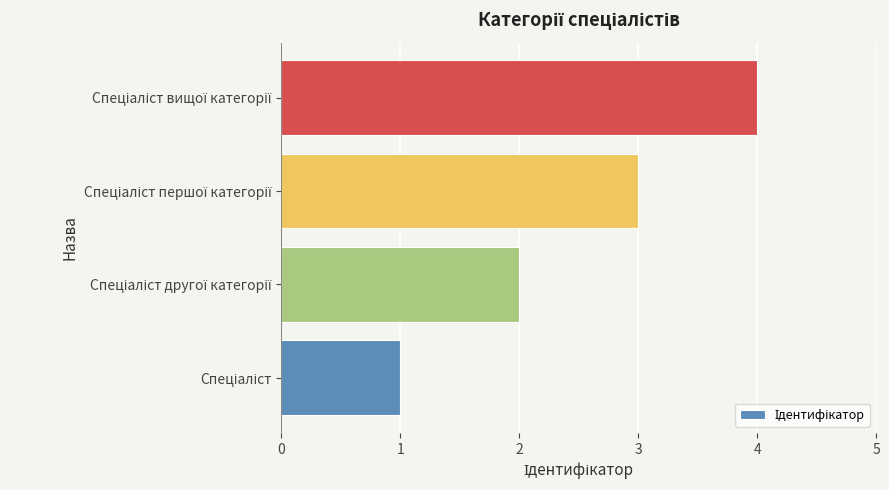

What is the sum of all values?

10